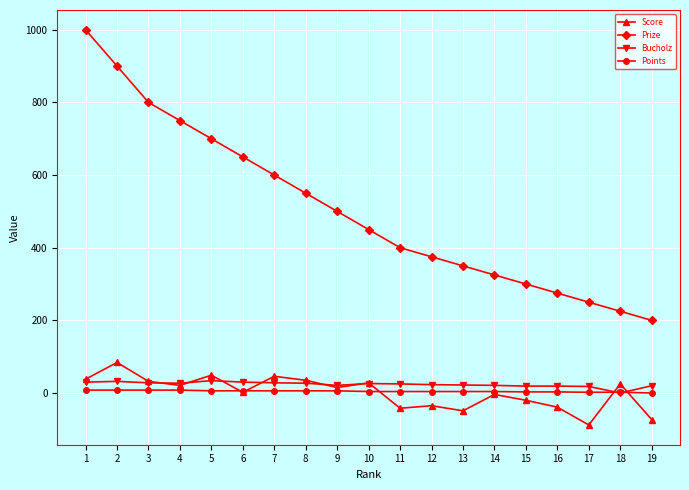

At which category does Score reach its first local peak?

2